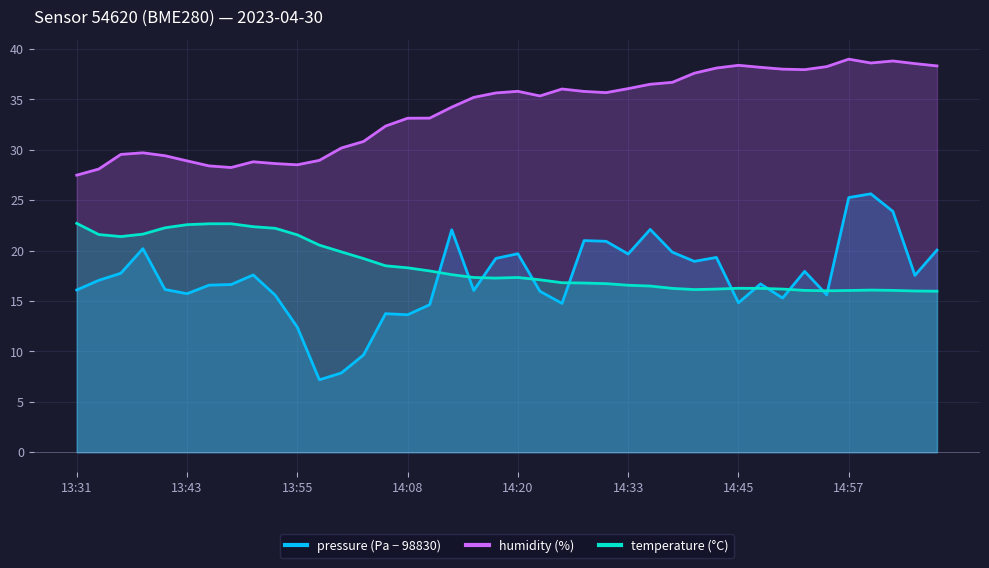

What is the difference between the highest and lowest values at 14:50?

22.7